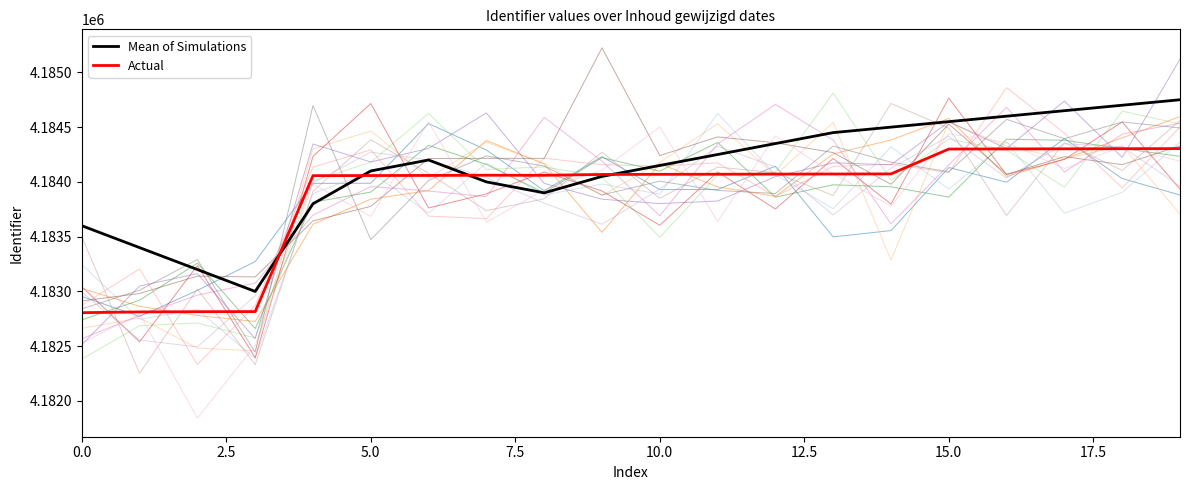

What is the highest value of the Mean of Simulations series?

4184750